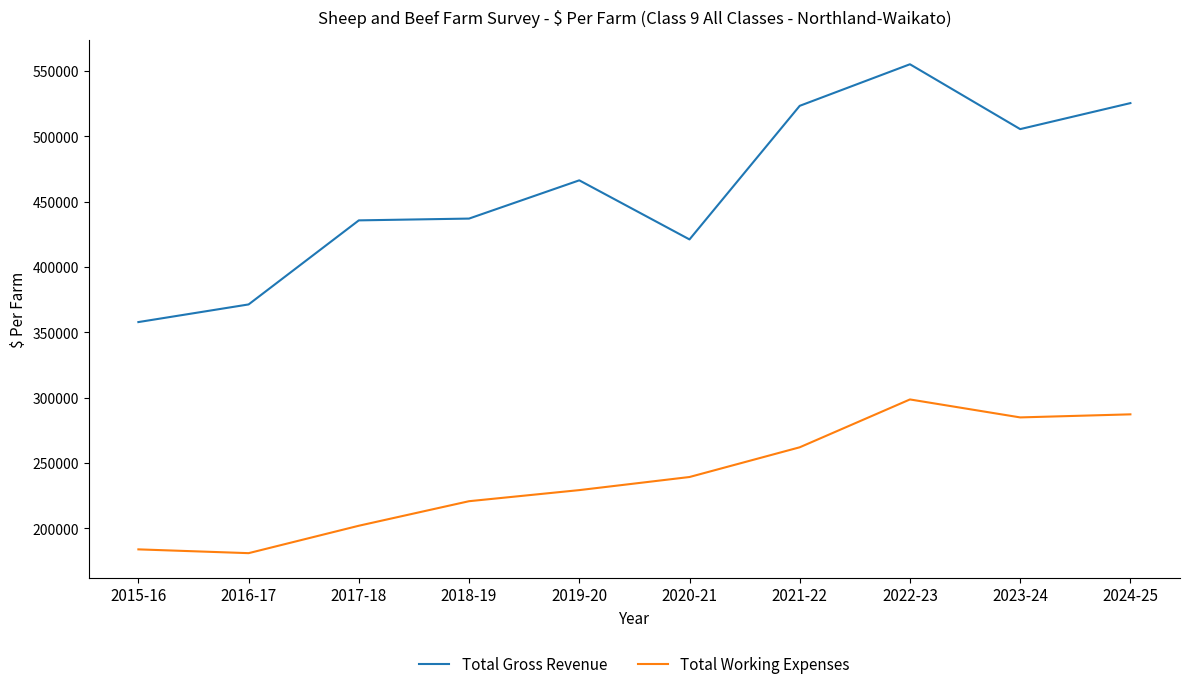

Which series has the largest range (max minus min)?

Total Gross Revenue